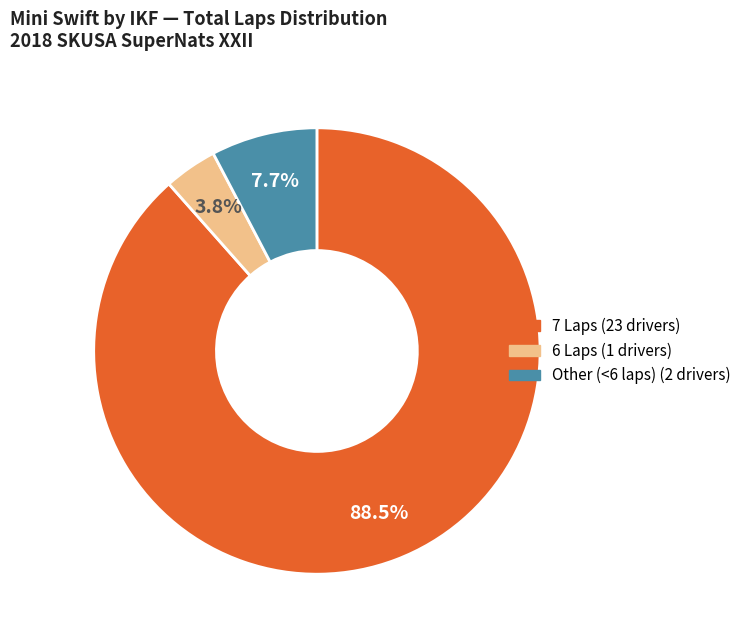

How many segments does this pie chart have?

3